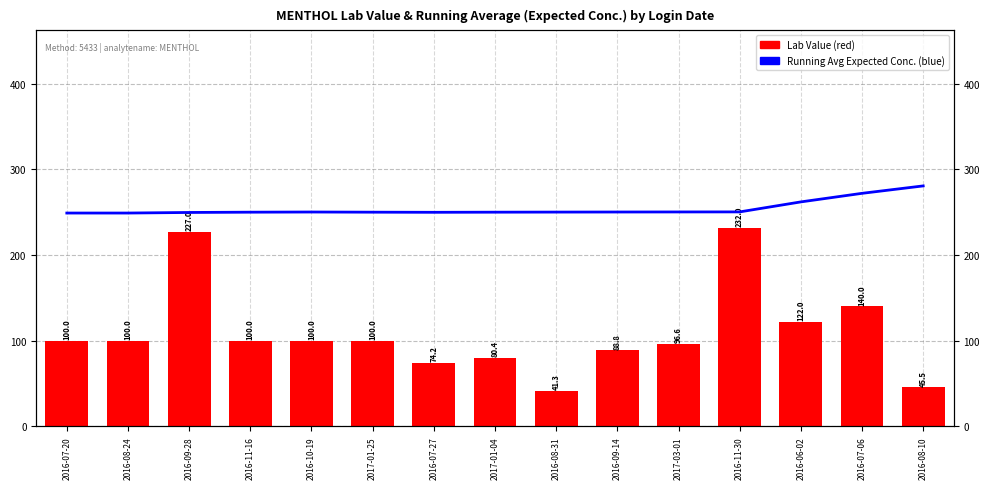

What are all the series names shown in the legend?

Running Avg (Expected Conc.), Lab Value